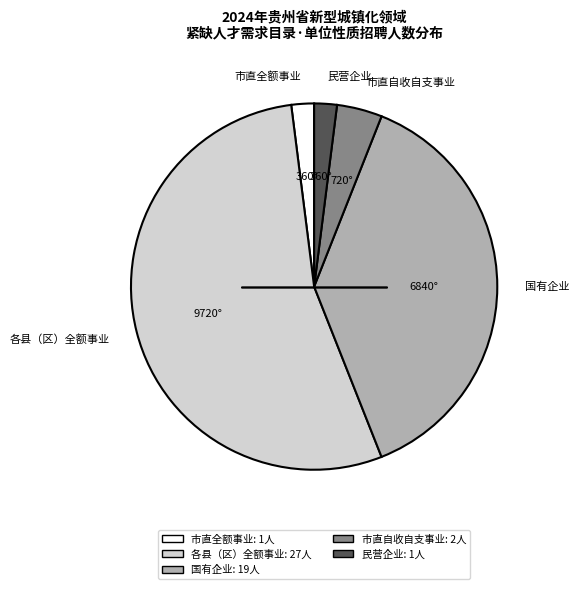

Count the number of slices in the pie.

5